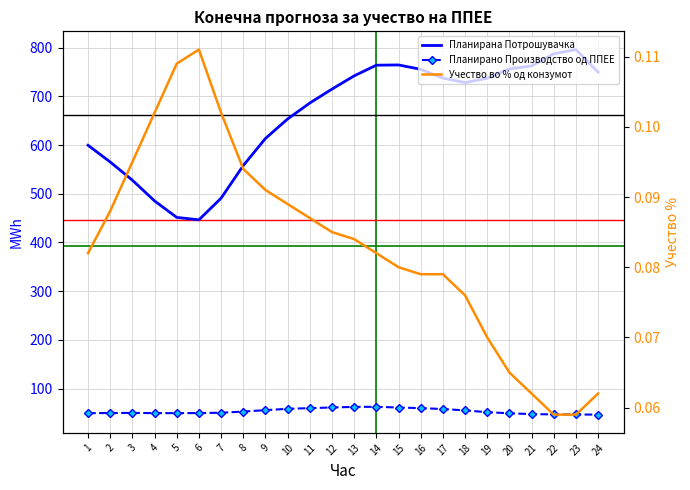

Is the value of Планирана Потрошувачка at 3 greater than the value of Планирано Производство од ППЕЕ at 19?

Yes